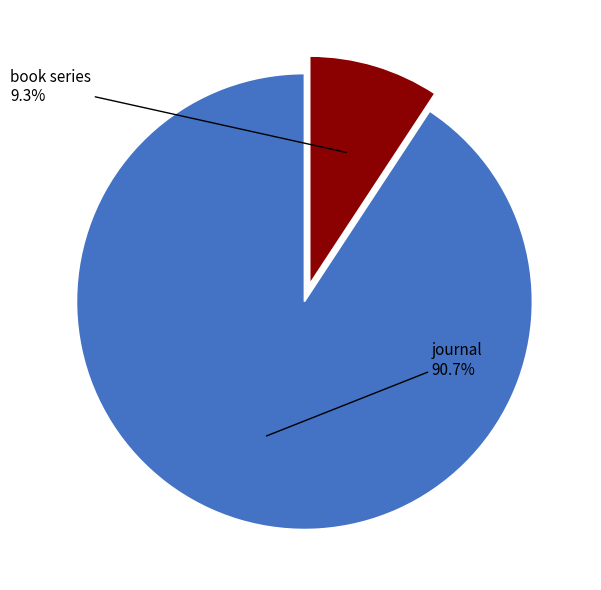

Rank the categories by value from highest to lowest.

journal, book series